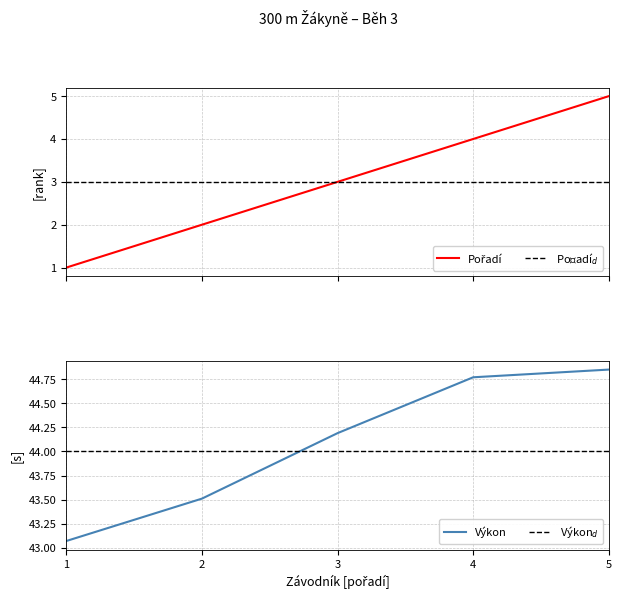

At which label does Výkon first exceed 44?

3